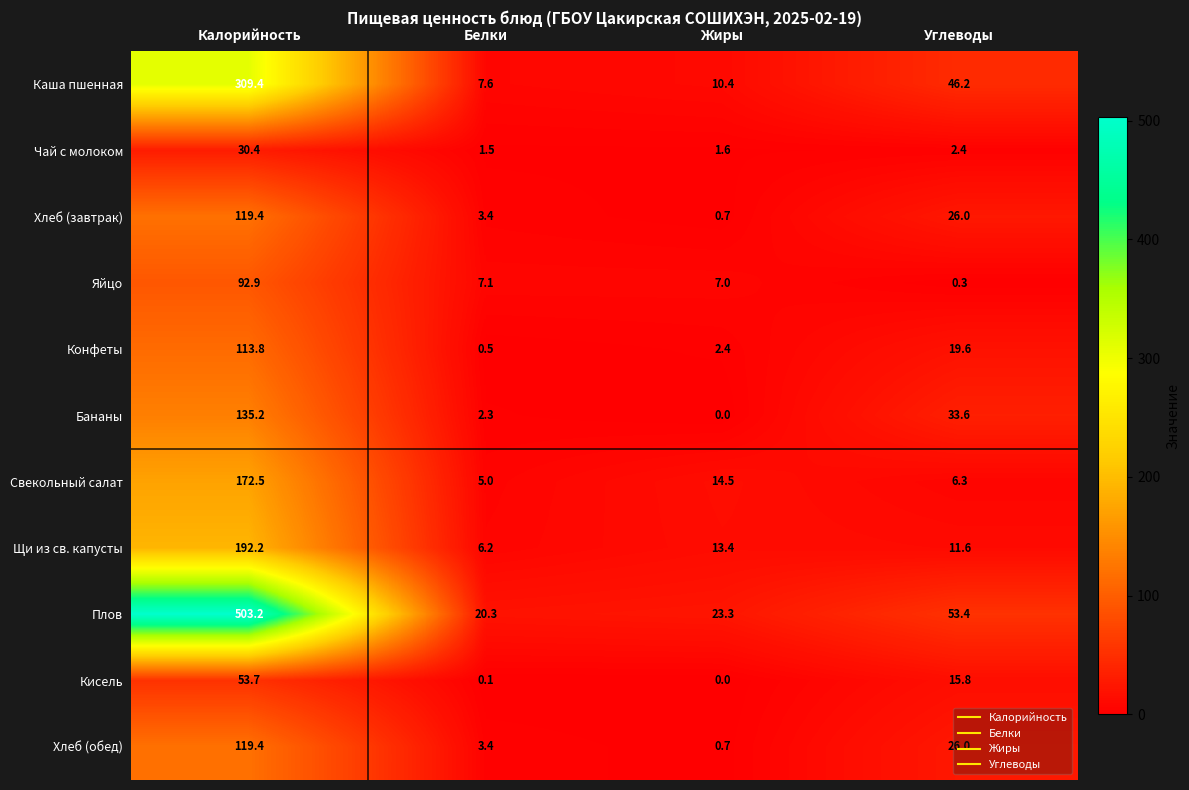

Which series has the largest range (max minus min)?

Плов